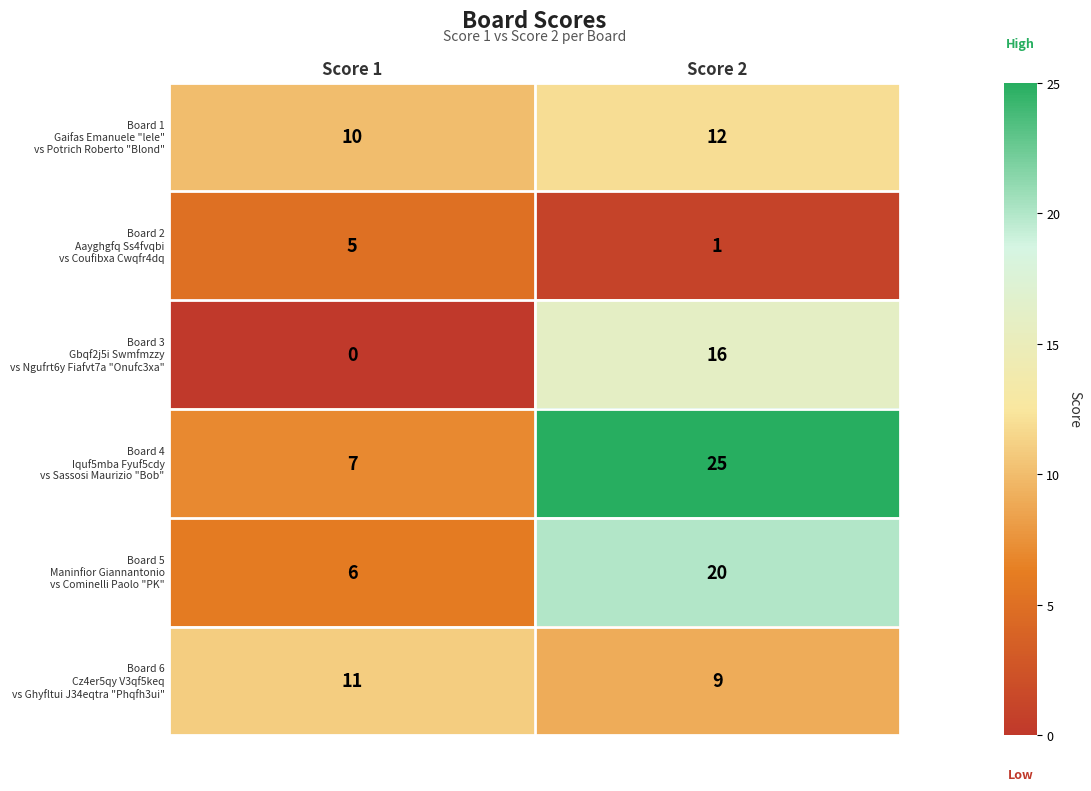

At which category is the sum across all series the highest?

Score 2